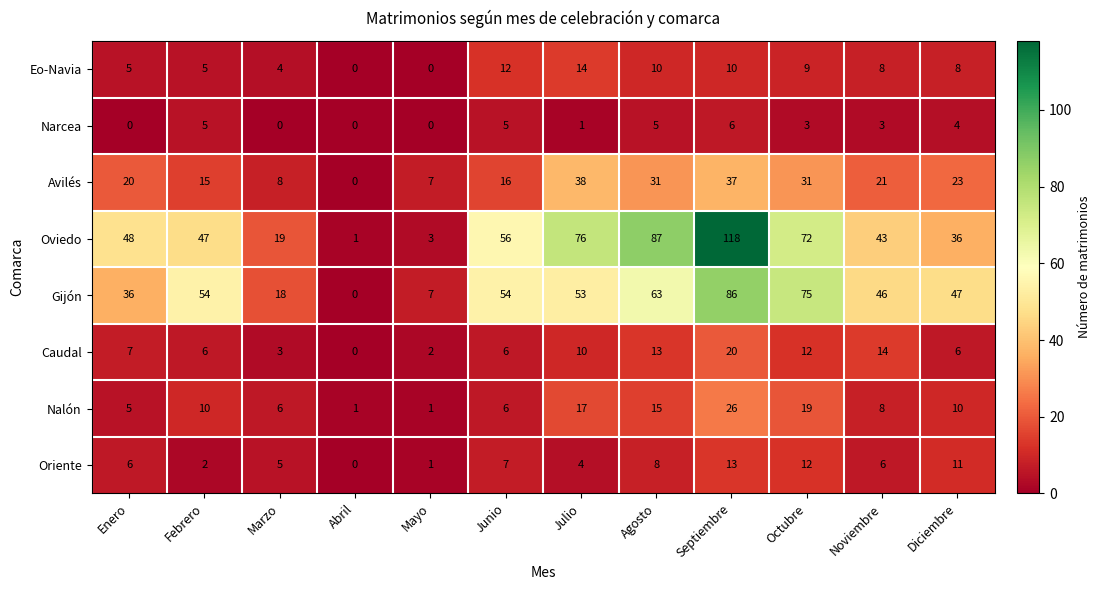

Rank the series at Agosto from lowest to highest value.

Narcea, Oriente, Eo-Navia, Caudal, Nalón, Avilés, Gijón, Oviedo